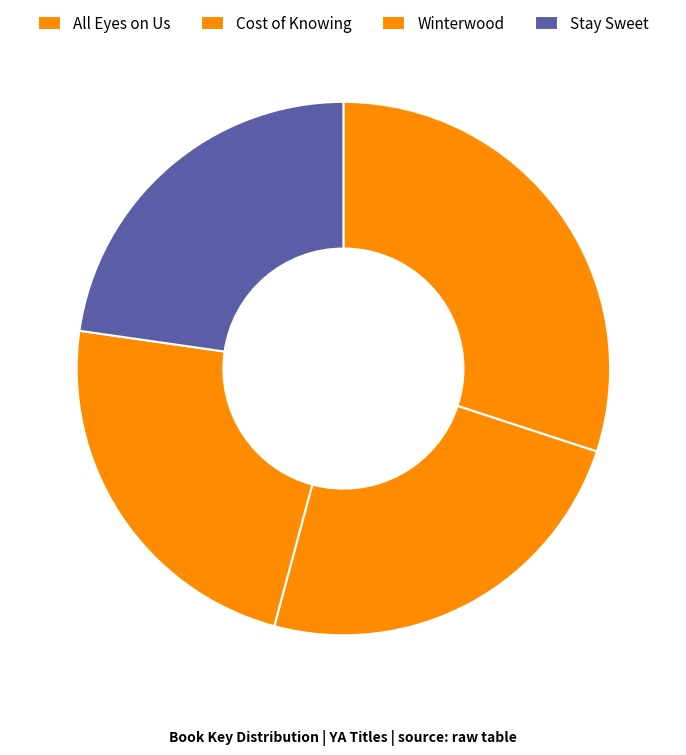

Count the number of slices in the pie.

4